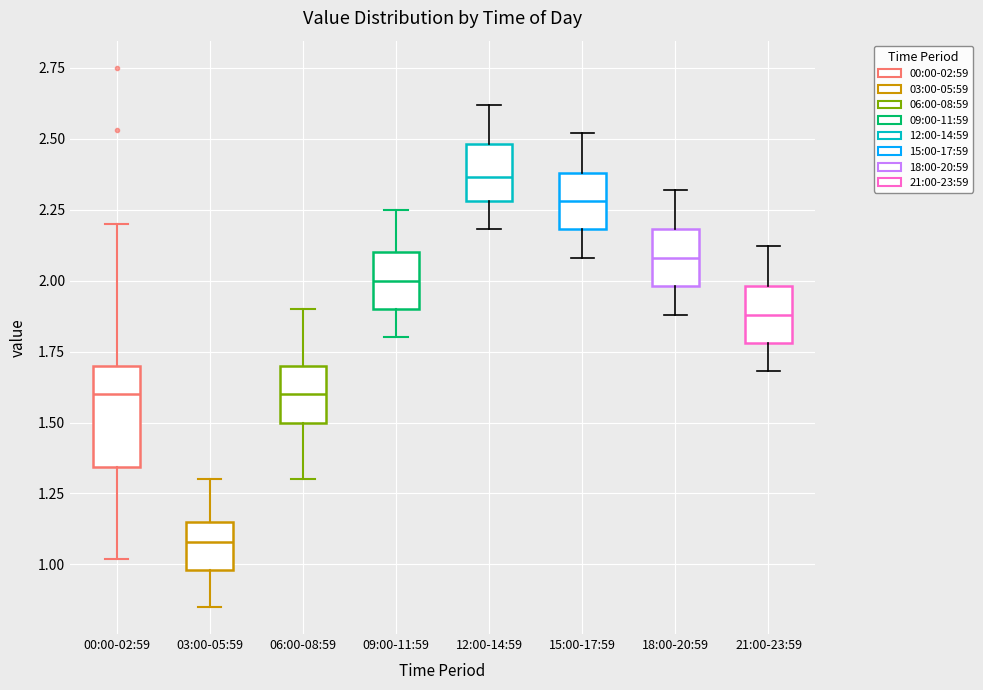

Reading left to right, transcribe this box plot: for each box, give where its median line is, the range the box spans, and where its two whiskers end, as read against the y-axis. The values are not printed on the chart, so give them approximately, as read against the axis.

00:00-02:59: median 1.60, box 1.35 to 1.70, whiskers 1.00 to 2.20
03:00-05:59: median 1.10, box 1.00 to 1.15, whiskers 0.85 to 1.30
06:00-08:59: median 1.60, box 1.50 to 1.70, whiskers 1.30 to 1.90
09:00-11:59: median 2.00, box 1.90 to 2.10, whiskers 1.80 to 2.25
12:00-14:59: median 2.35, box 2.30 to 2.50, whiskers 2.20 to 2.60
15:00-17:59: median 2.30, box 2.20 to 2.40, whiskers 2.10 to 2.50
18:00-20:59: median 2.10, box 2.00 to 2.20, whiskers 1.90 to 2.30
21:00-23:59: median 1.90, box 1.80 to 2.00, whiskers 1.70 to 2.10